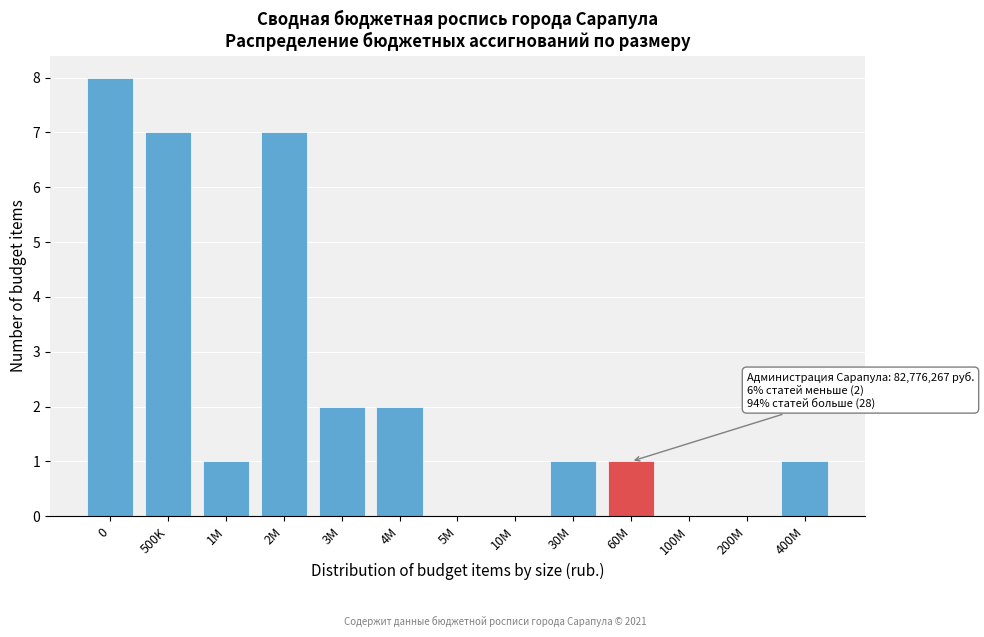

Reading left to right, transcribe all the data shown in this chart.

0=8	500K=7	1M=1	2M=7	3M=2	4M=2	5M=0	10M=0	30M=1	60M=1	100M=0	200M=0	400M=1